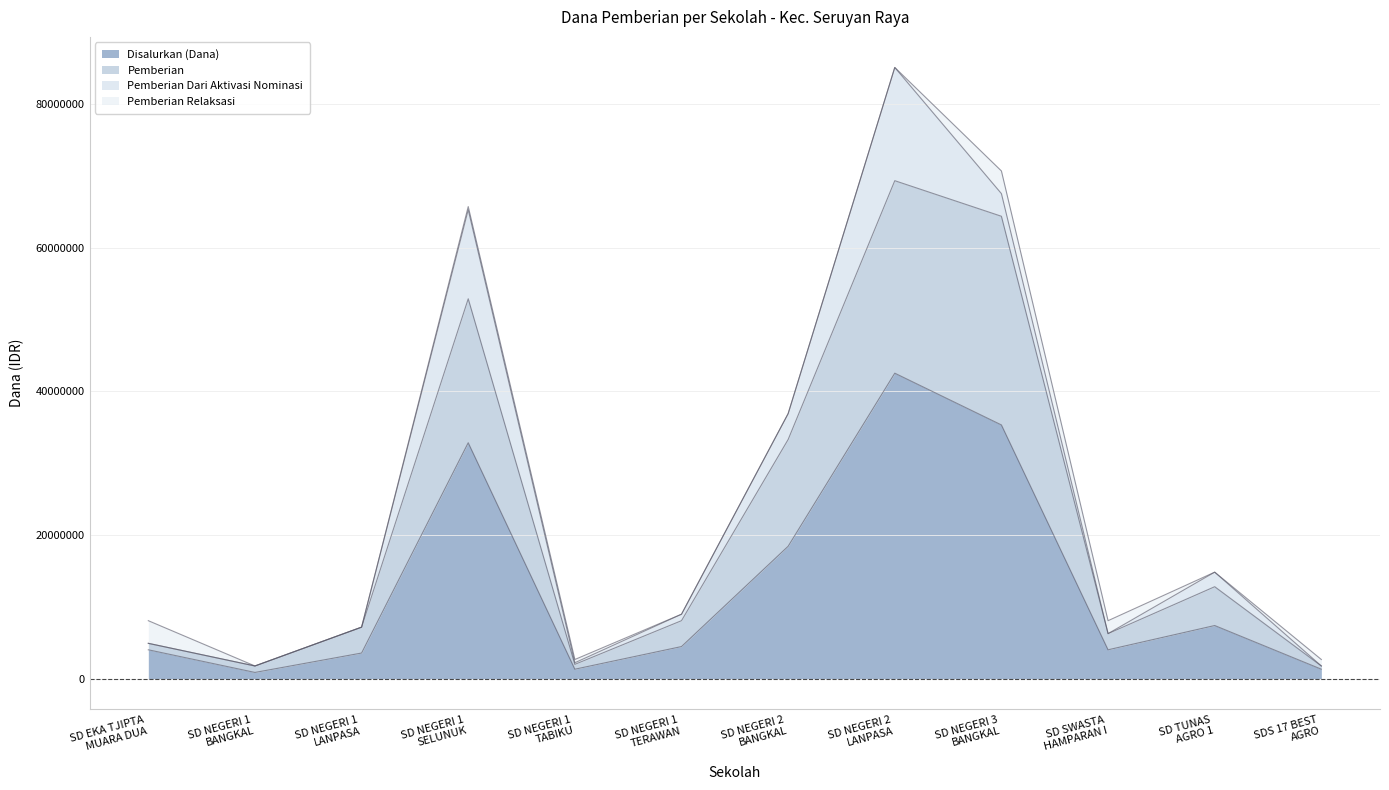

What is the maximum value for Disalurkan (Dana)?

42525000